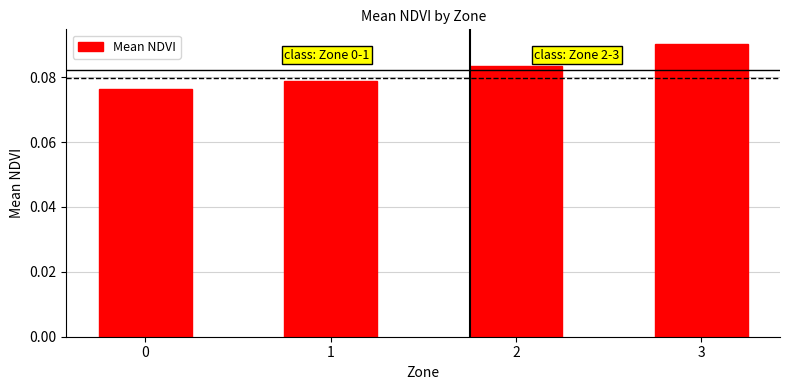

At which category does the chart reach its peak across all series?

3